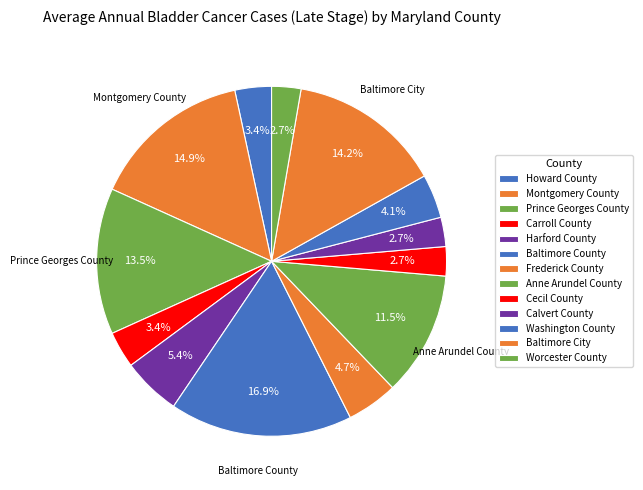

Rank the categories by value from lowest to highest.

Cecil County, Calvert County, Worcester County, Howard County, Carroll County, Washington County, Frederick County, Harford County, Anne Arundel County, Prince Georges County, Baltimore City, Montgomery County, Baltimore County